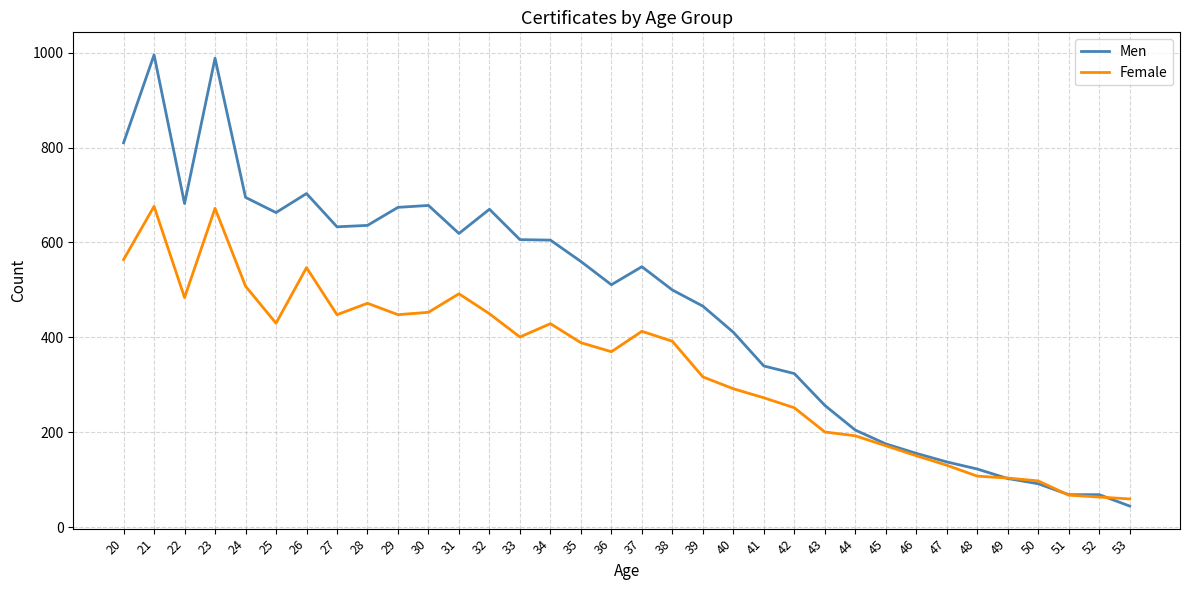

What is the spread (max minus min) of values at 21?

319